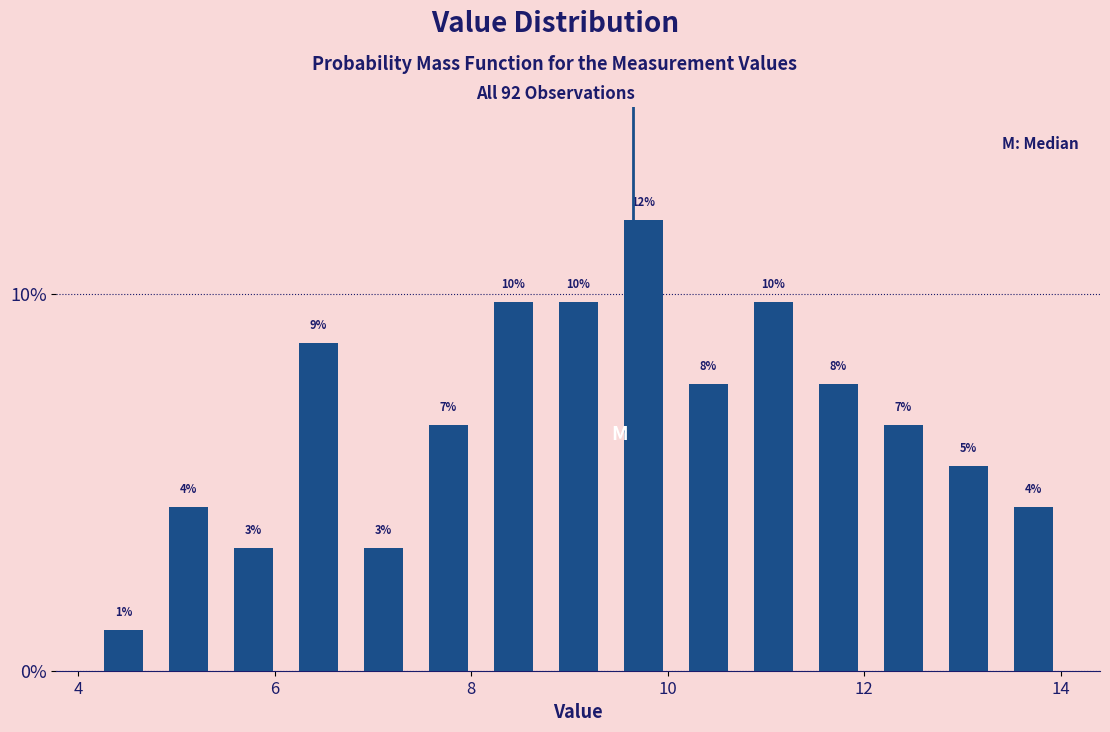

Read against the x-axis, roughly where is the centre of the tallest bar?

9.8